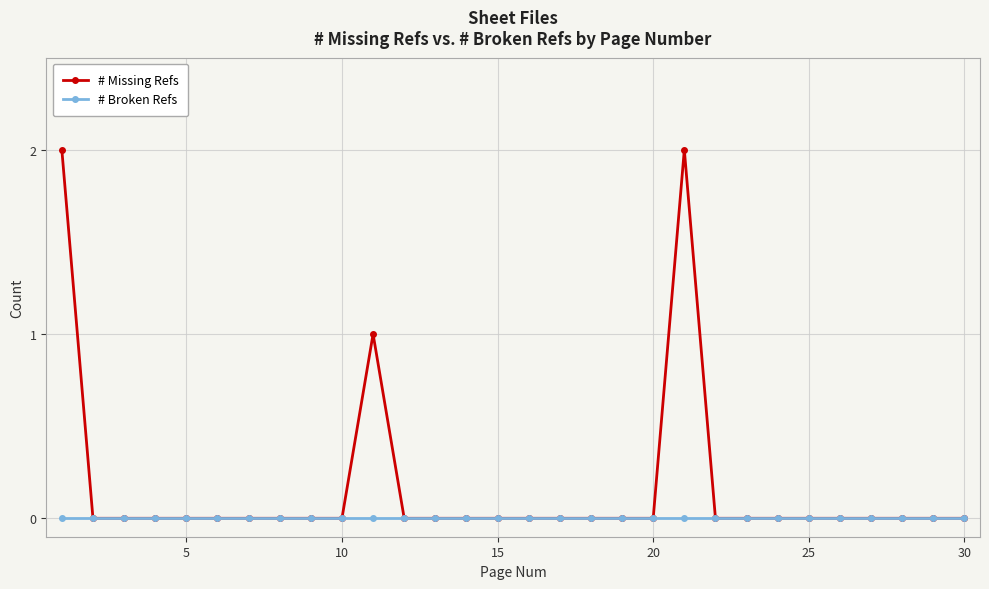

List the series in order of their peak value, highest first.

# Missing Refs, # Broken Refs